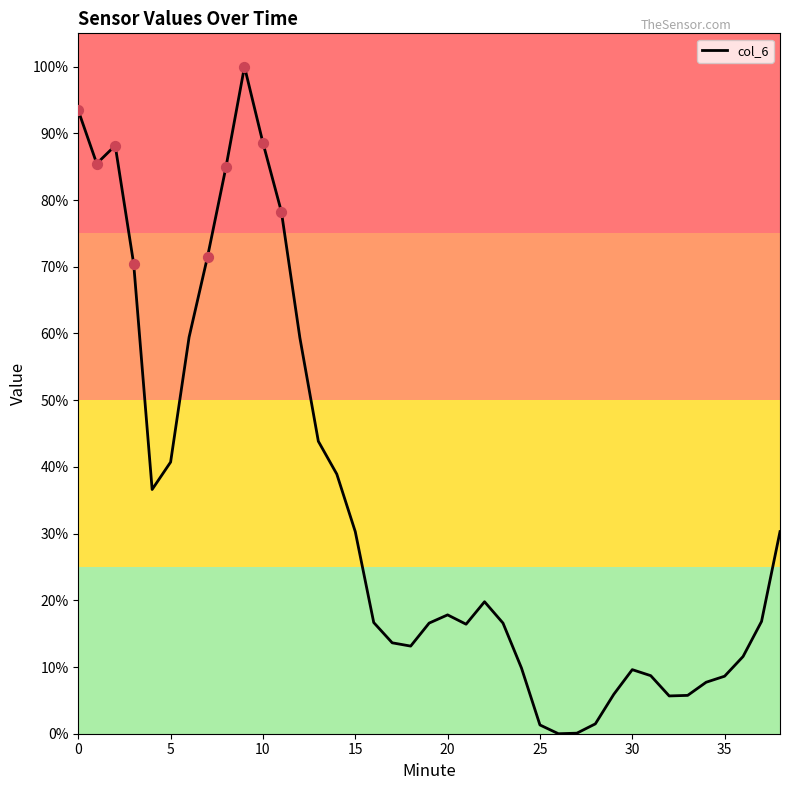

What is the greatest value displayed?

100.0